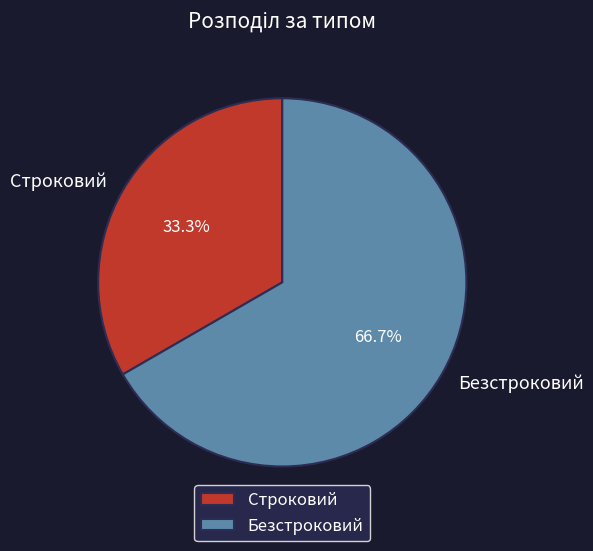

Which slice is the largest?

Безстроковий